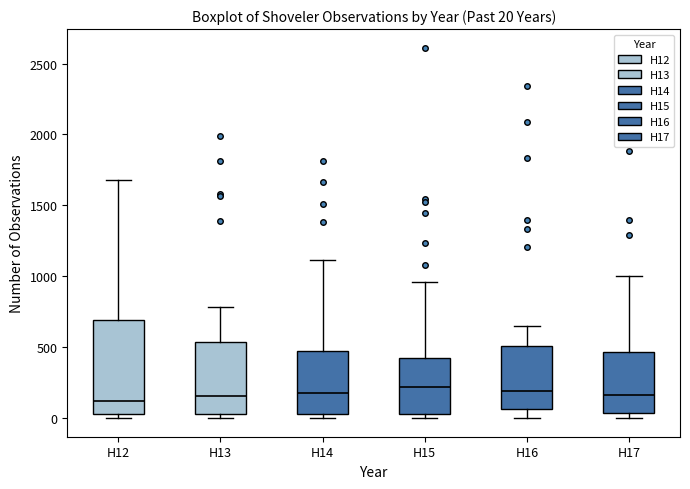

Which box is the tallest, from its lower edge to its upper edge?

H12